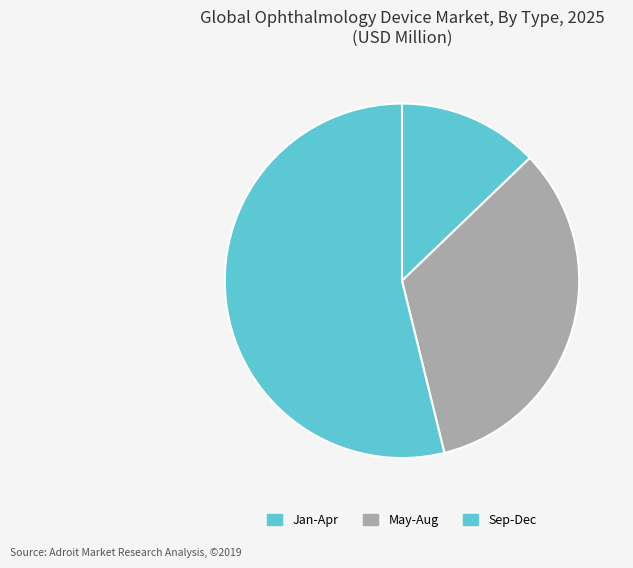

Count the number of slices in the pie.

3